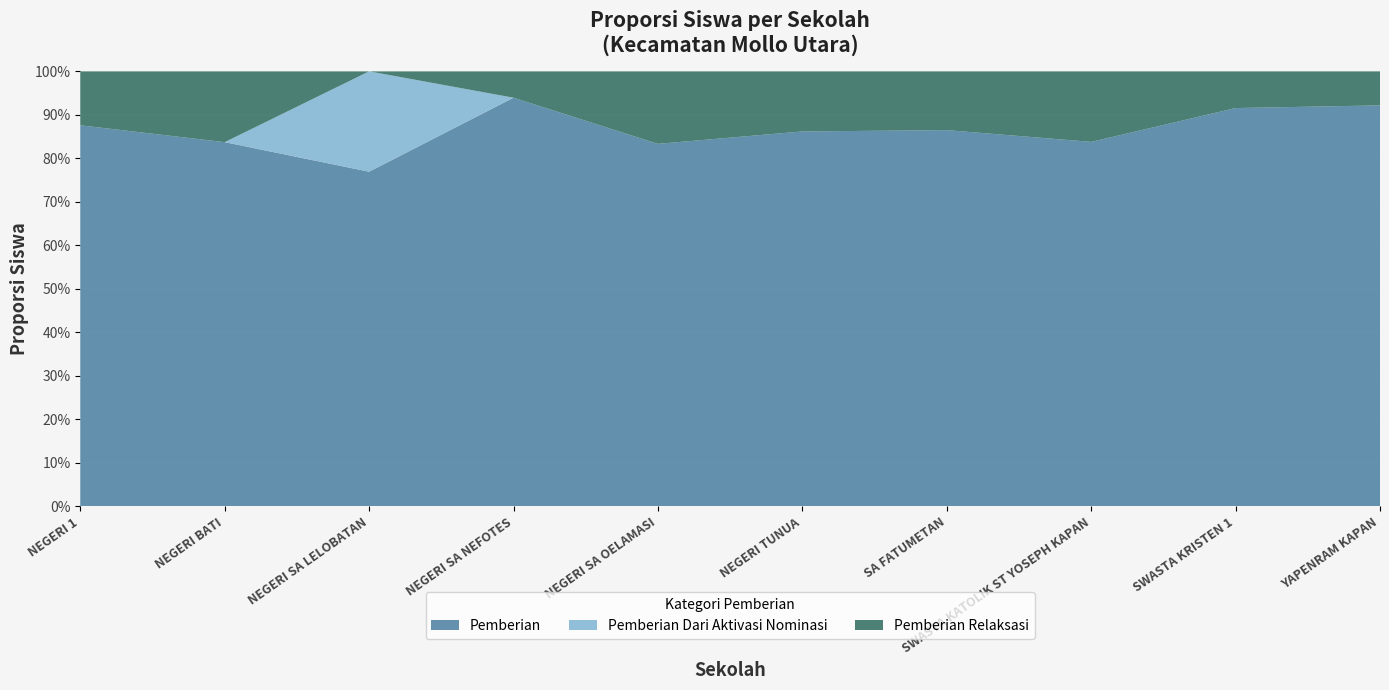

Reading left to right, transcribe all the data shown in this chart.

Pemberian: 212	36	10	155	10	131	32	31	141	106
Pemberian Dari Aktivasi Nominasi: 0	0	3	0	0	0	0	0	0	0
Pemberian Relaksasi: 30	7	0	10	2	21	5	6	13	9
Disalurkan (Total Siswa): 242	43	13	165	12	152	37	37	154	115